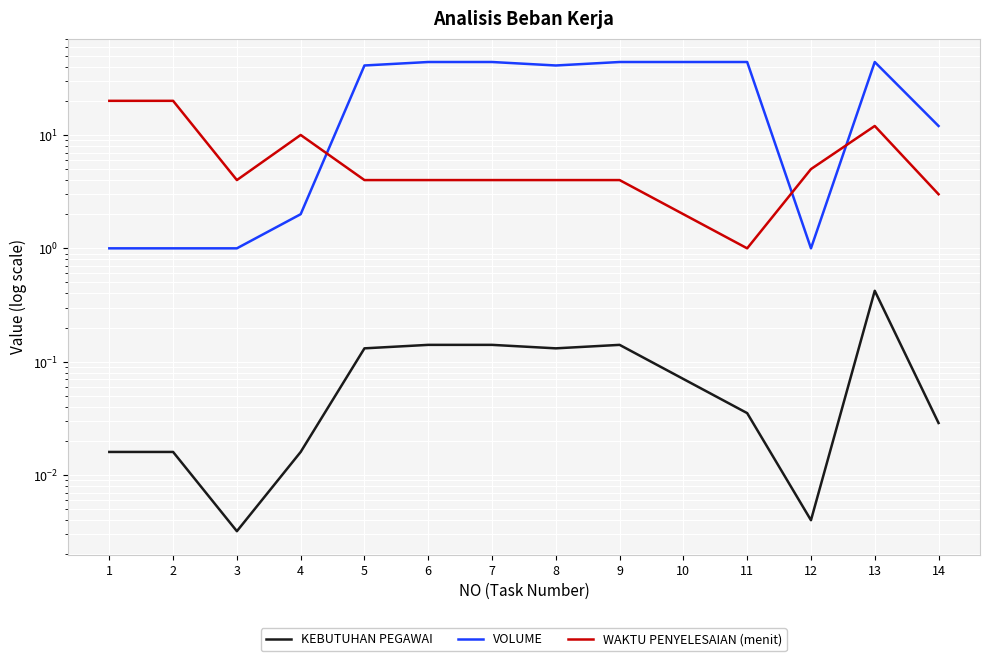

List the series in order of their peak value, highest first.

VOLUME, WAKTU PENYELESAIAN (menit), KEBUTUHAN PEGAWAI